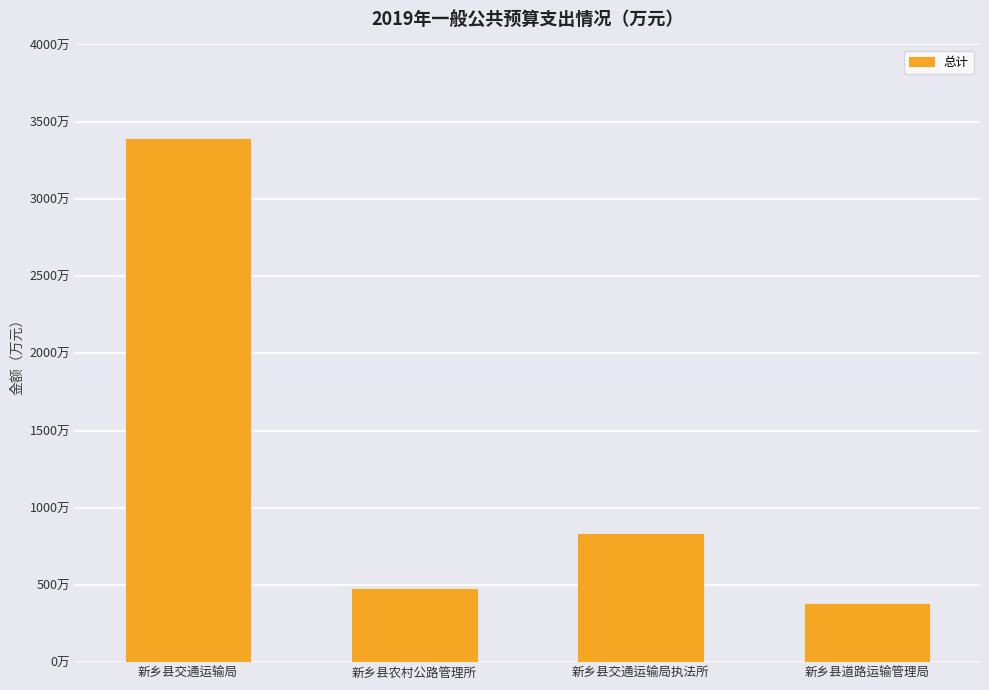

Reading right to left, list all the values displayed in this chart.

377.2	827.6	473.8	3387.6